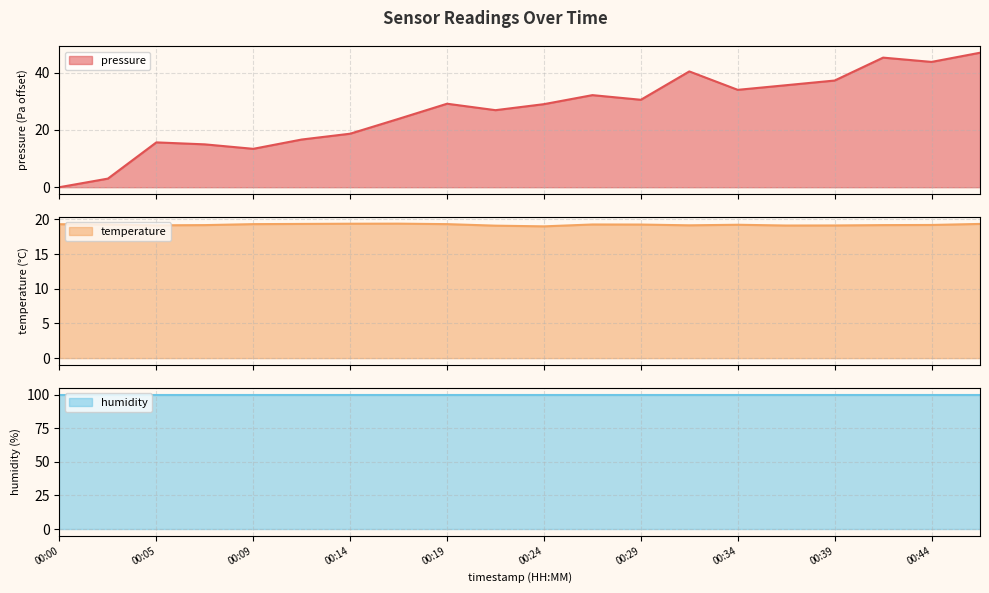

Which has a higher value, 00:44 or 00:17?

00:44